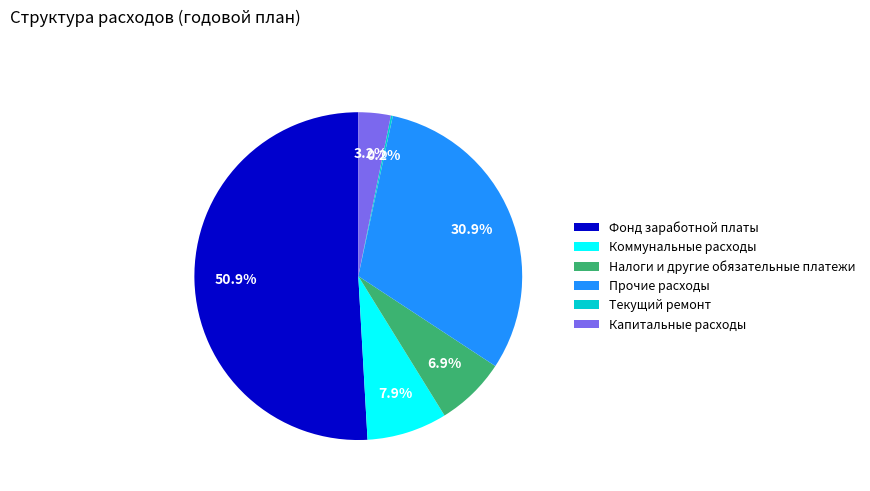

Which slice represents more than half of the pie?

Фонд заработной платы